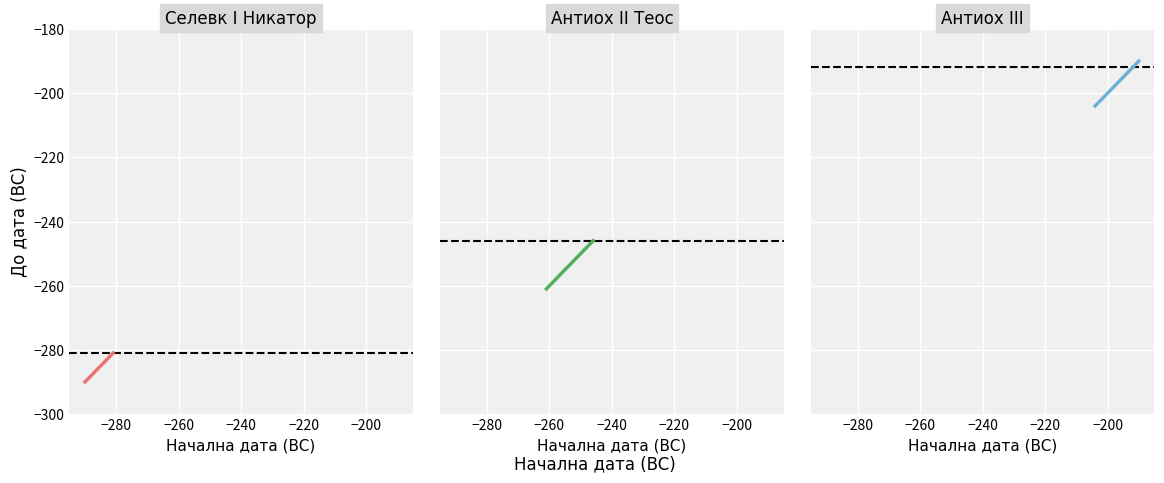

How many data points in До дата are less than -197?

3